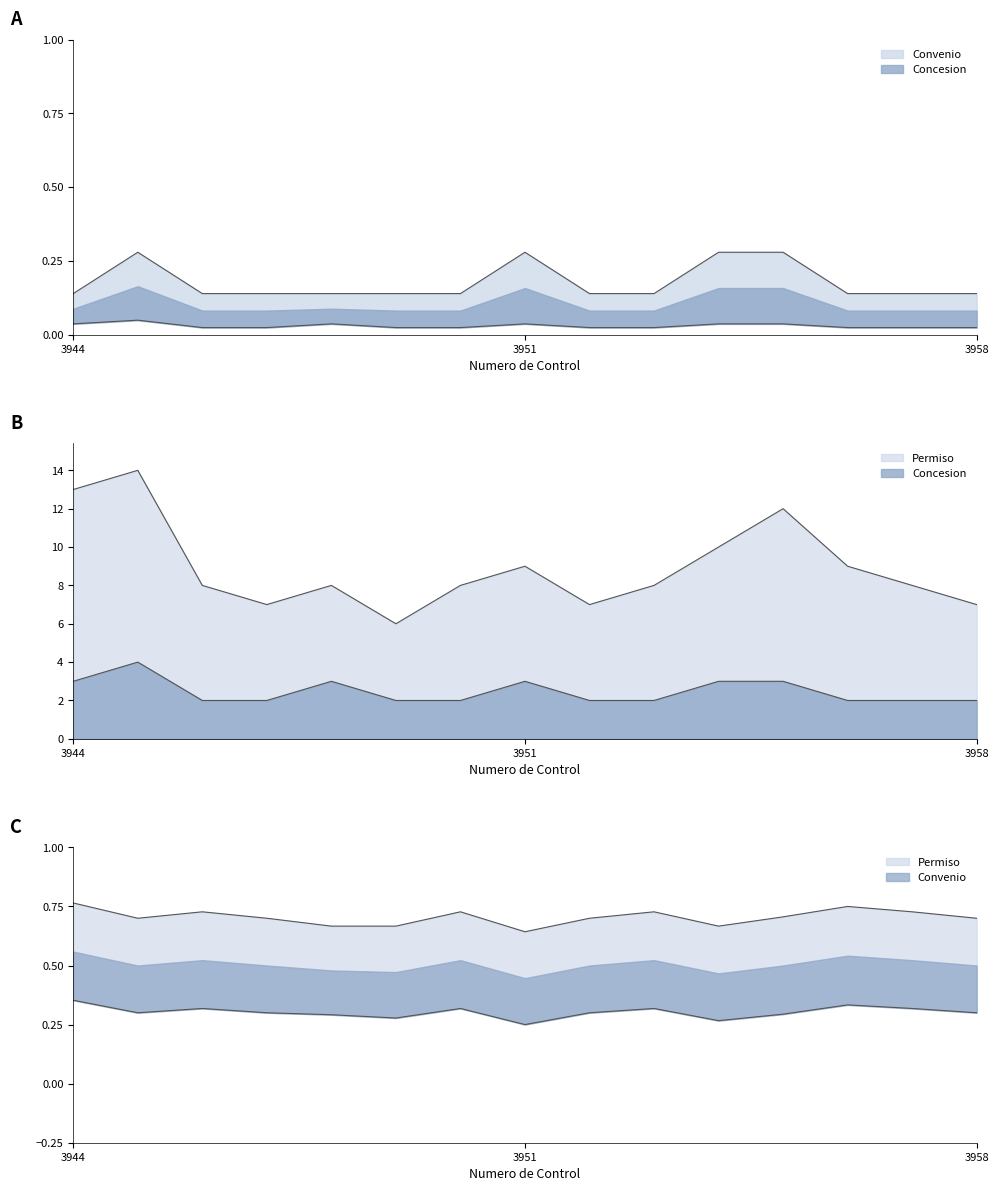

Which series has the largest total across all categories?

Permiso